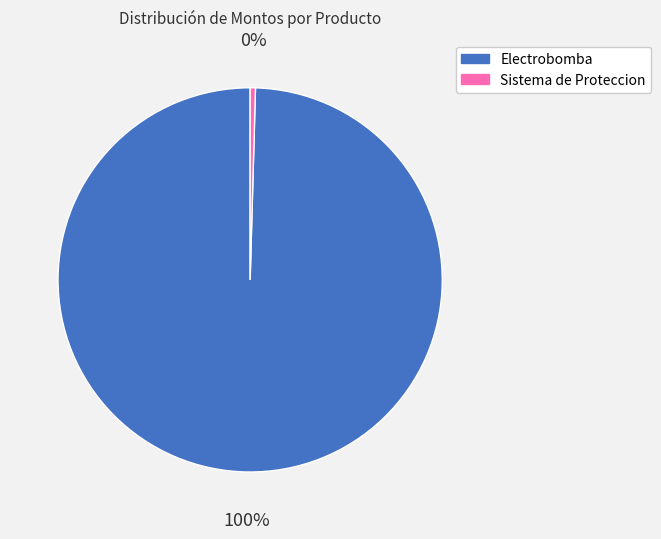

Rank the categories by value from lowest to highest.

Sistema de Proteccion, Electrobomba